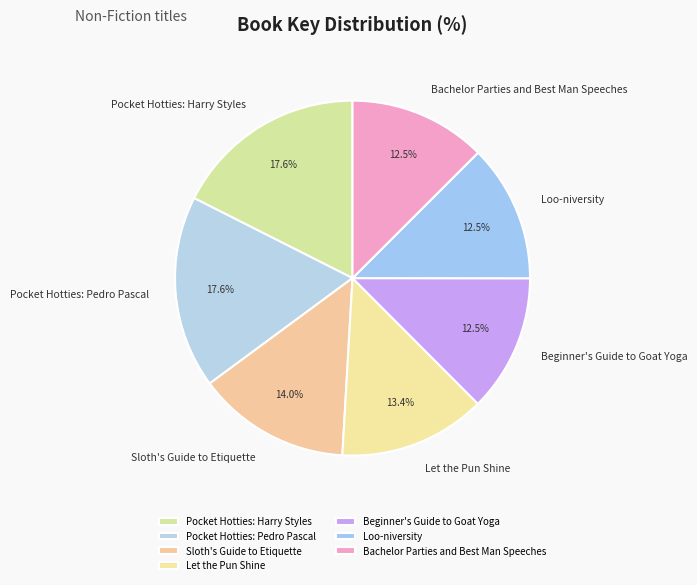

How much of the chart is everything except Beginner's Guide to Goat Yoga?

87.5%